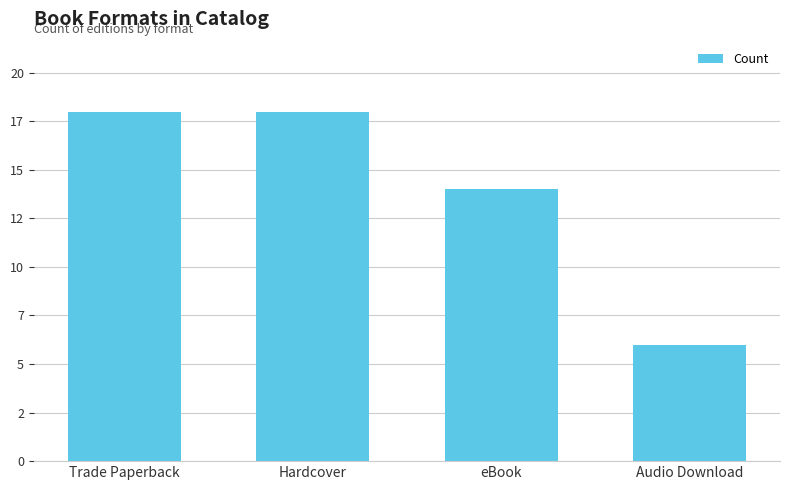

List the labels in order of value, largest first.

Trade Paperback, Hardcover, eBook, Audio Download